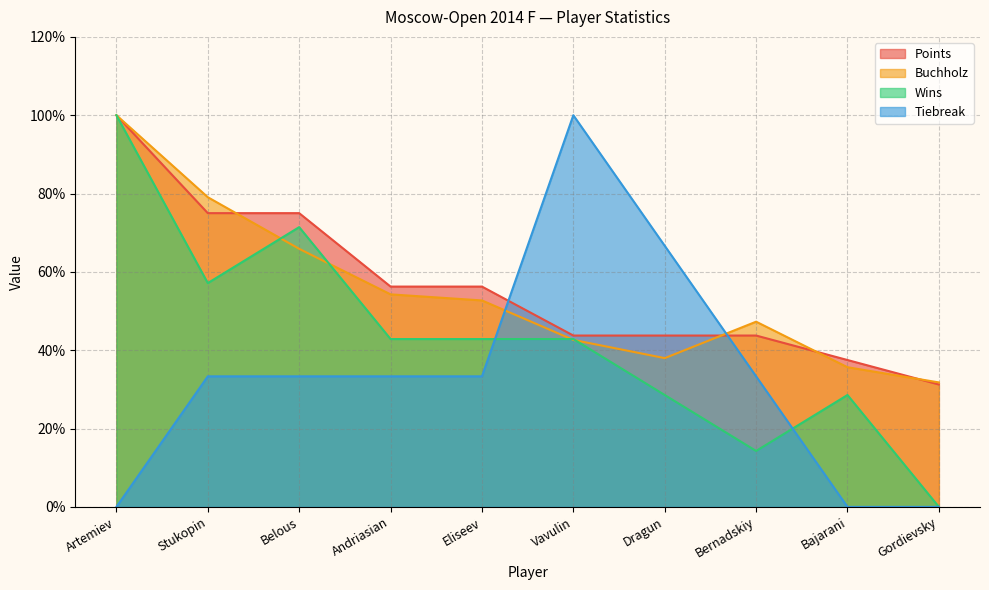

What is the label of the 1st point from the left?

Artemiev